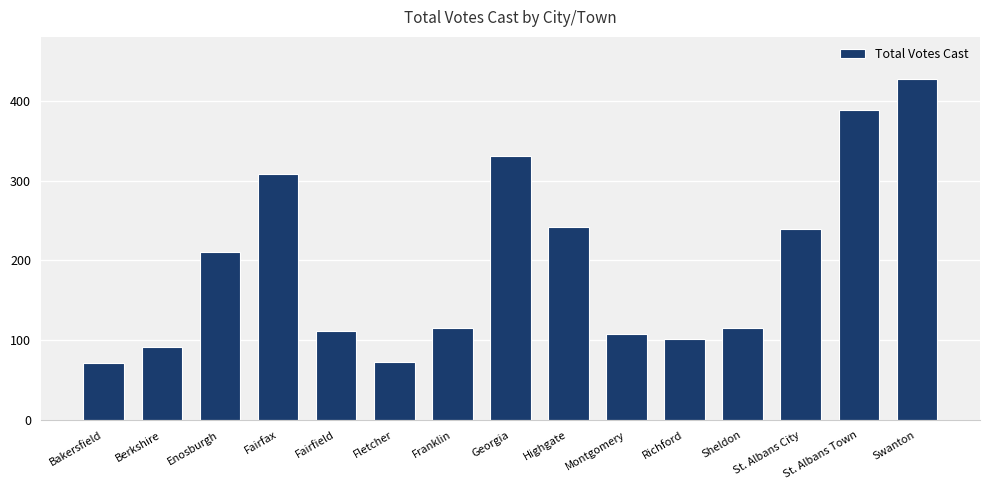

Between St. Albans City and Montgomery, which is larger?

St. Albans City